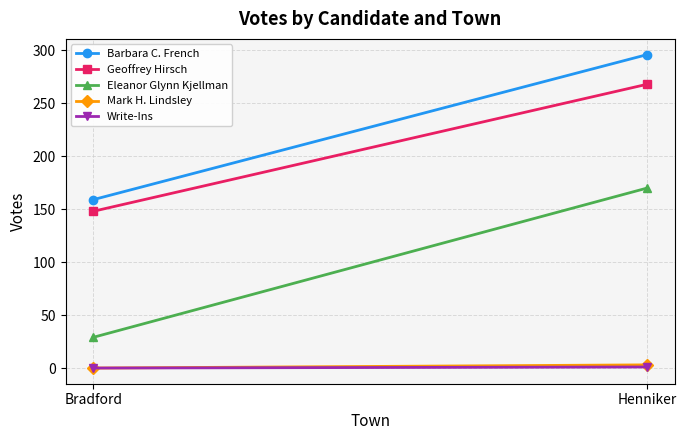

Read the Geoffrey Hirsch value at Henniker.

268